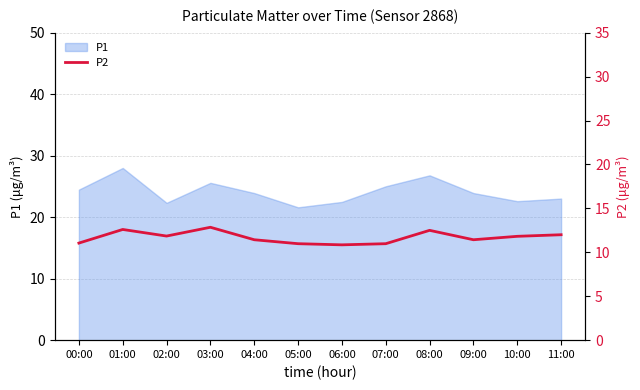

The value of P1 at 08:00 is 6.0. True or false?

False